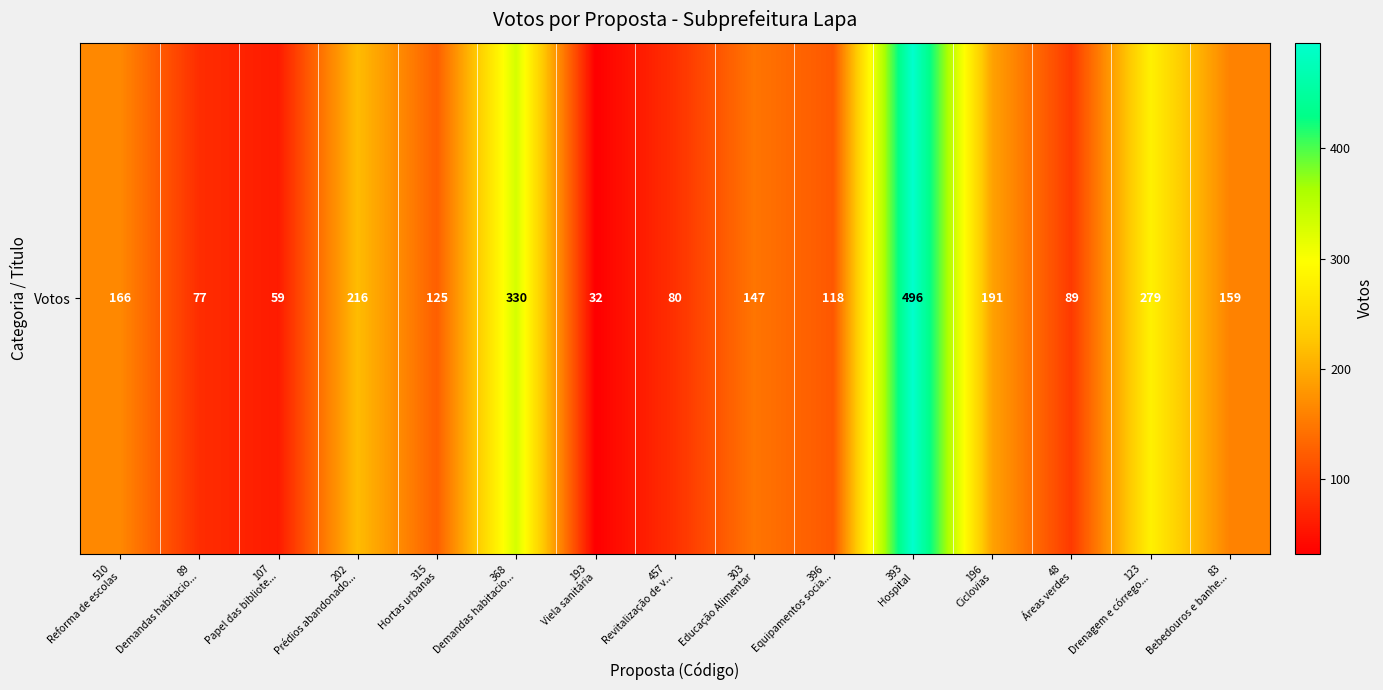

At which label does the data first exceed 147?

510
Reforma de escolas